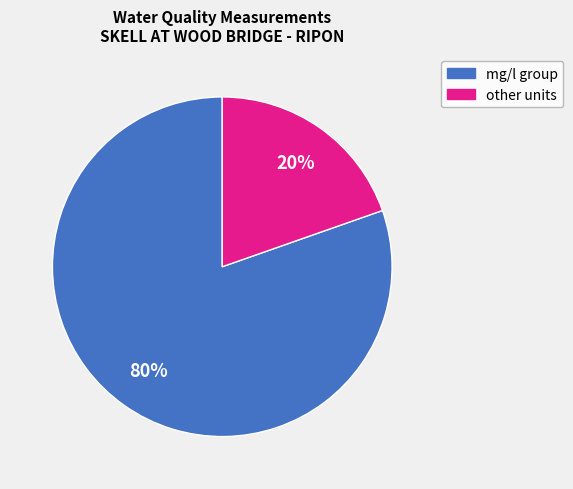

Is there any slice that represents more than half of the pie?

Yes